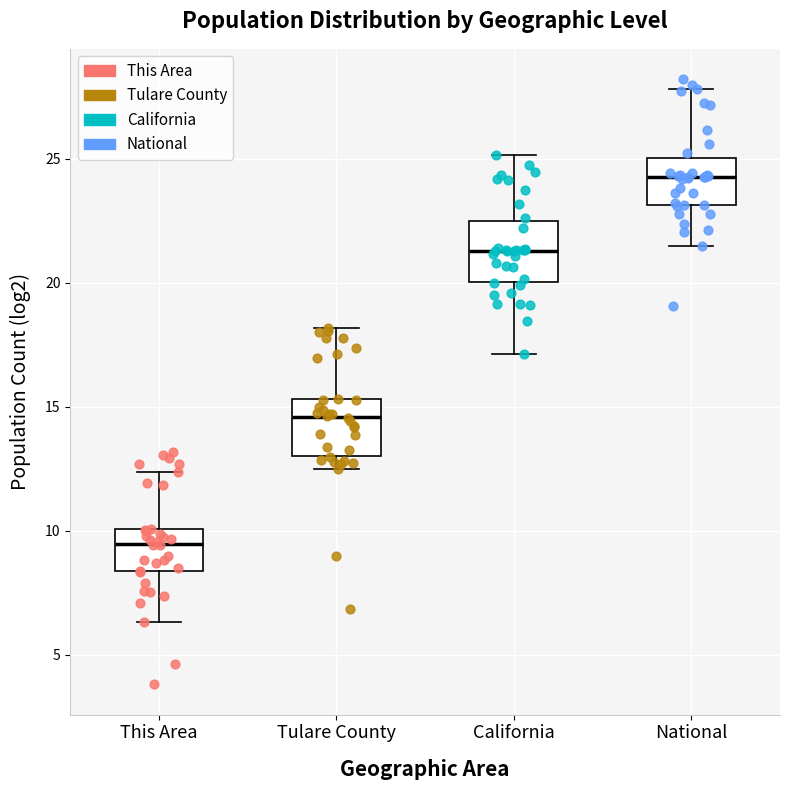

Which box has the highest median line?

National